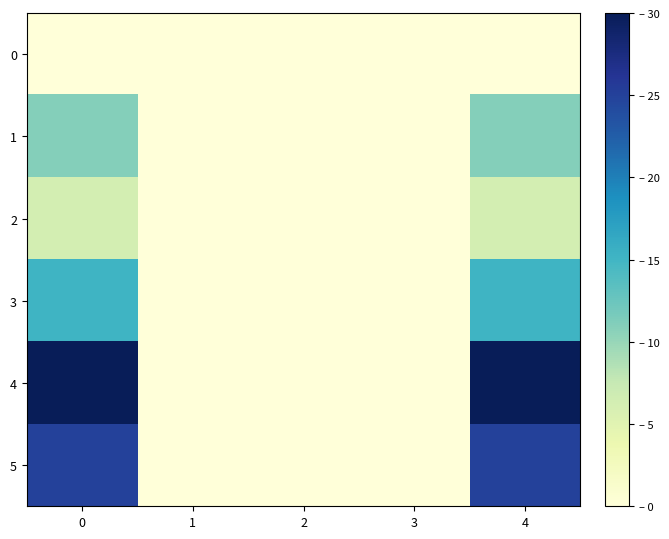

Reading right to left, extract all data points from this chart.

0: 4=0.0	3=0.0	2=0.0	1=0.0	0=0.0
1: 4=11.0	3=0.0	2=0.0	1=0.0	0=11.0
2: 4=6.3	3=0.0	2=0.0	1=0.0	0=6.3
3: 4=15.2	3=0.0	2=0.0	1=0.0	0=15.2
4: 4=30.0	3=0.0	2=0.0	1=0.0	0=30.0
5: 4=25.0	3=0.0	2=0.0	1=0.0	0=25.0